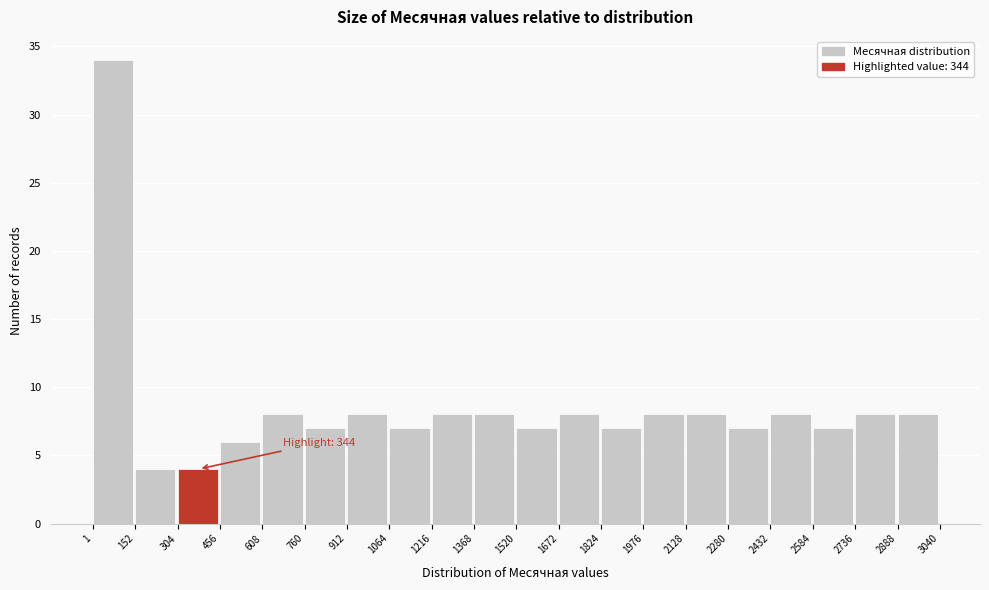

Which range on the x-axis has the tallest bar?

1 to 152